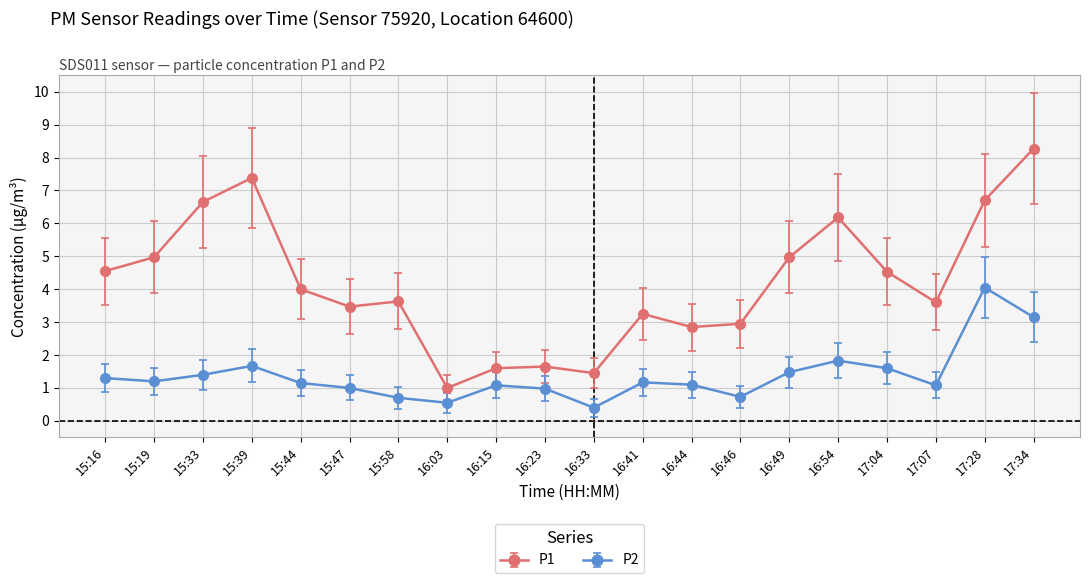

What position from the right is 16:03?

13